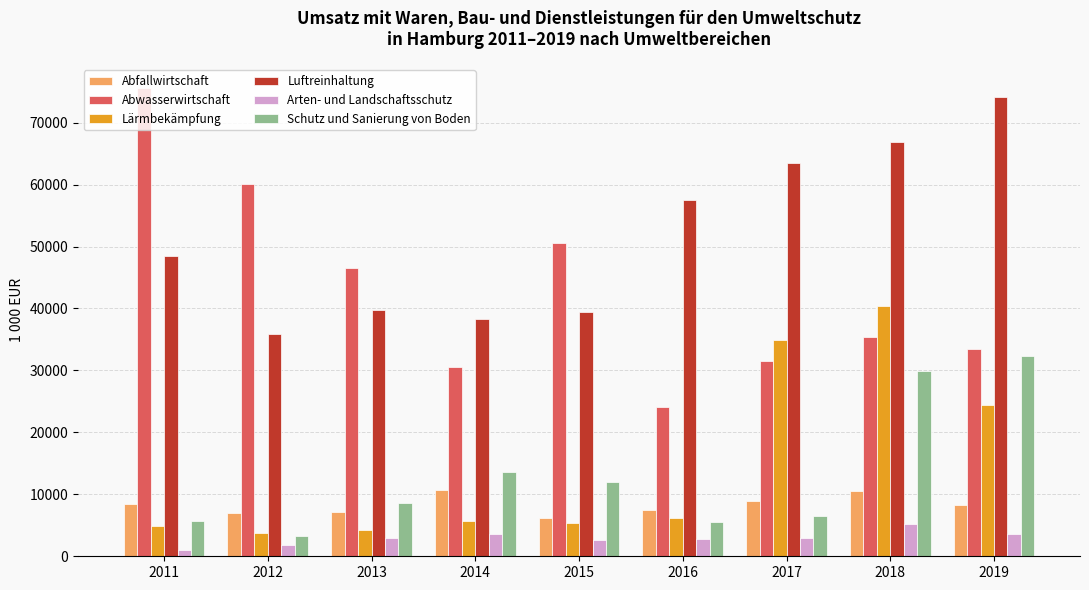

Which series changed the most between 2013 and 2017?

Lärmbekämpfung